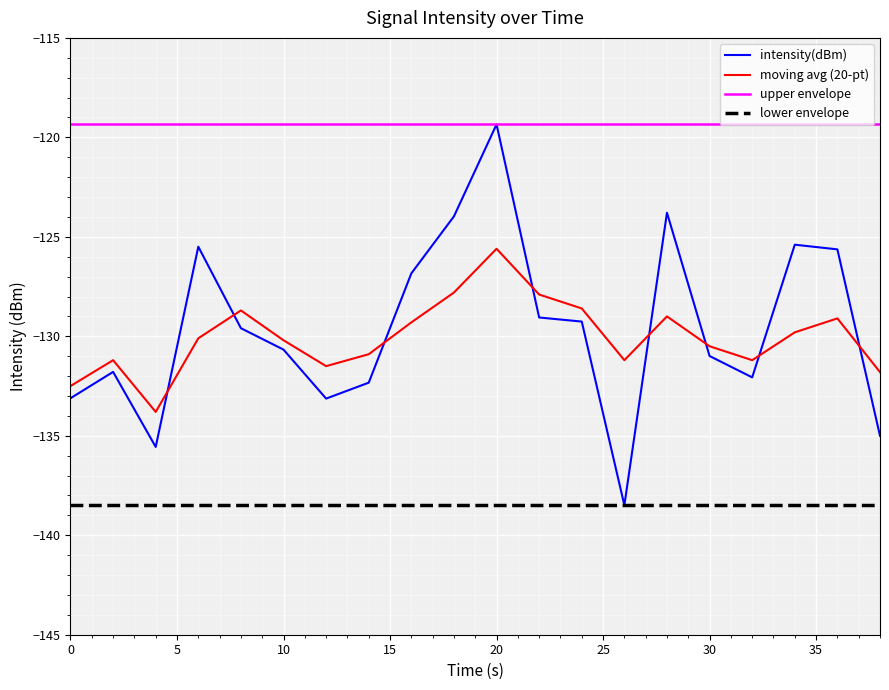

Which series has the largest range (max minus min)?

intensity(dBm)